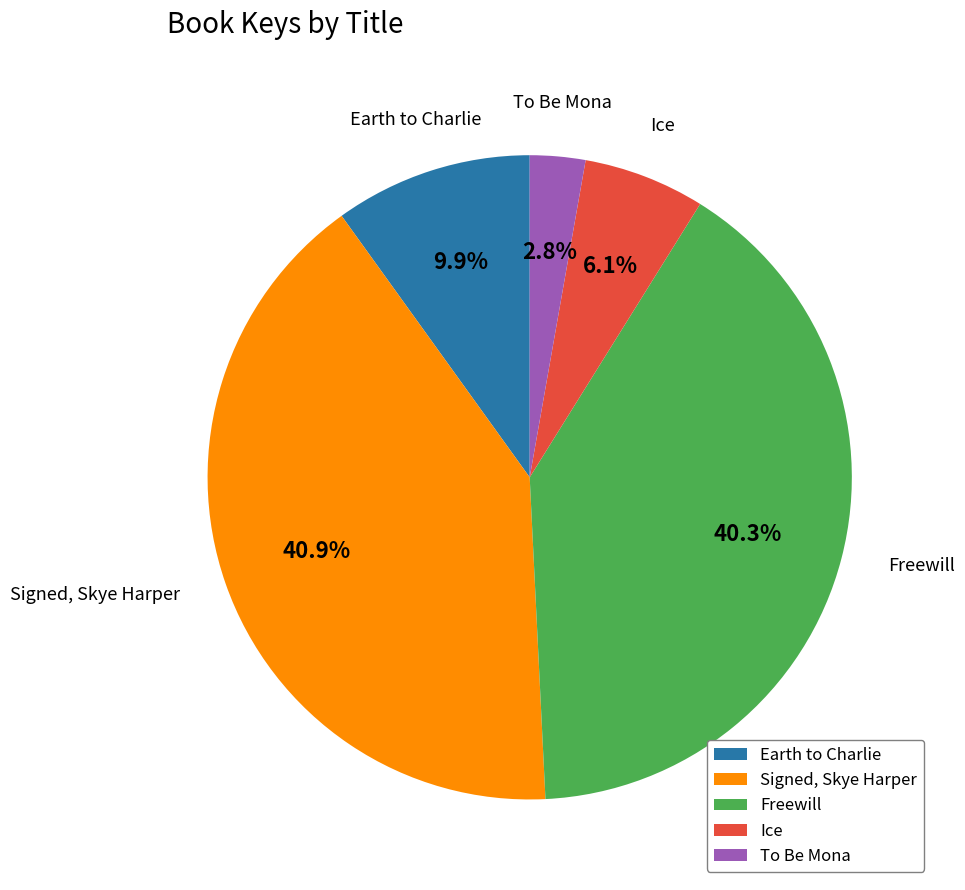

How many slices are in this pie chart?

5